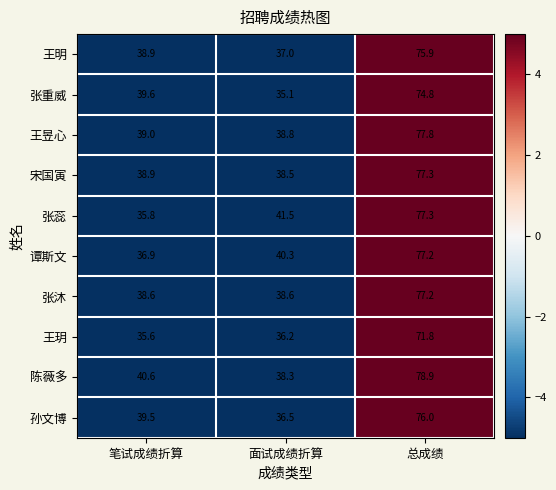

At which category does the chart reach its peak across all series?

总成绩